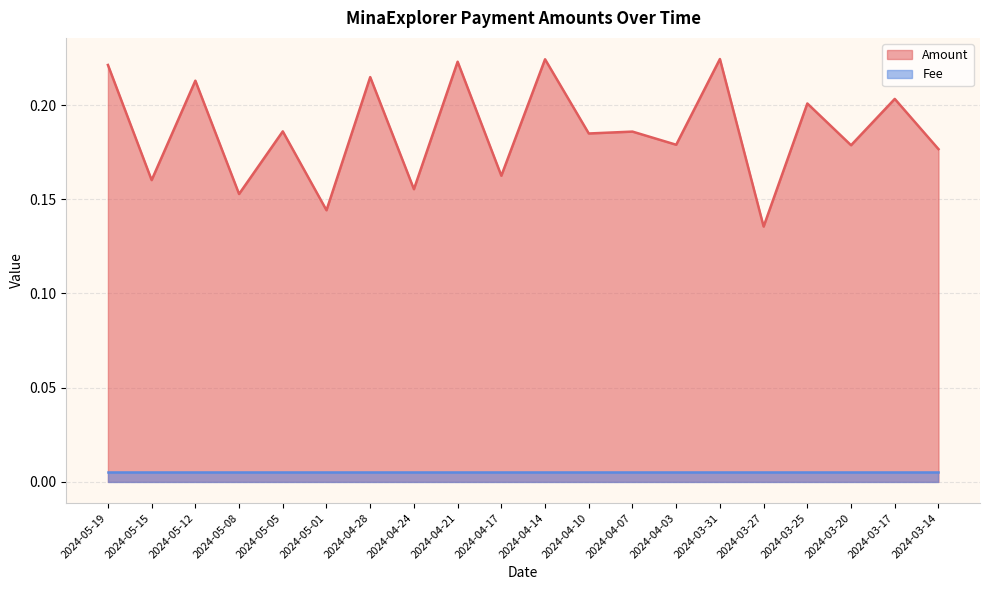

At which category does the data reach its first local peak?

2024-05-12